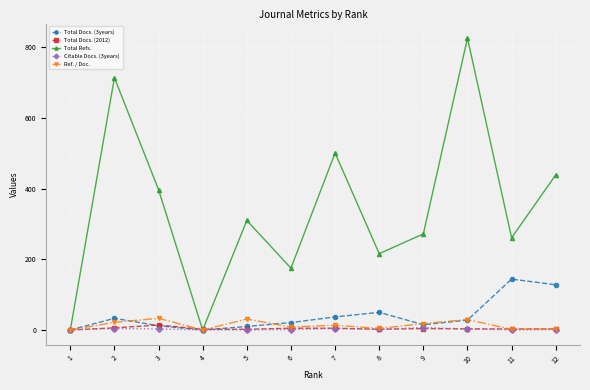

What is the difference between the maximum and minimum values in the Total Docs. (2012) series?

14.0